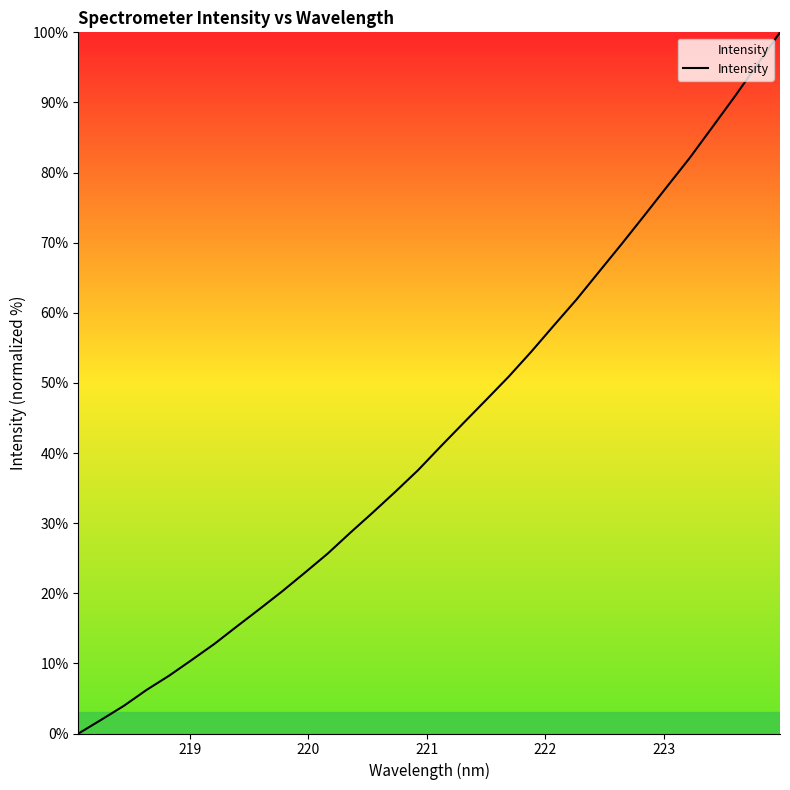

Reading right to left, list all the values displayed in this chart.

100.0	95.4	90.9	86.4	82.1	78.0	73.9	69.8	65.9	61.9	58.2	54.5	50.9	47.6	44.3	41.0	37.6	34.5	31.5	28.6	25.7	22.9	20.3	17.8	15.3	12.8	10.5	8.2	6.2	3.9	1.9	0.0